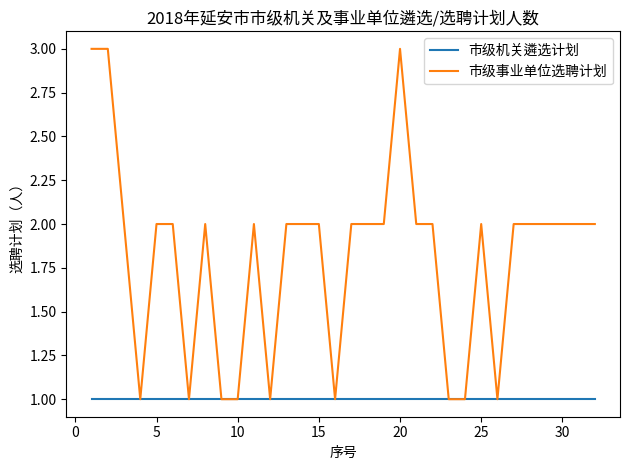

Rank the series by their maximum value, from lowest to highest.

市级机关遴选计划, 市级事业单位选聘计划